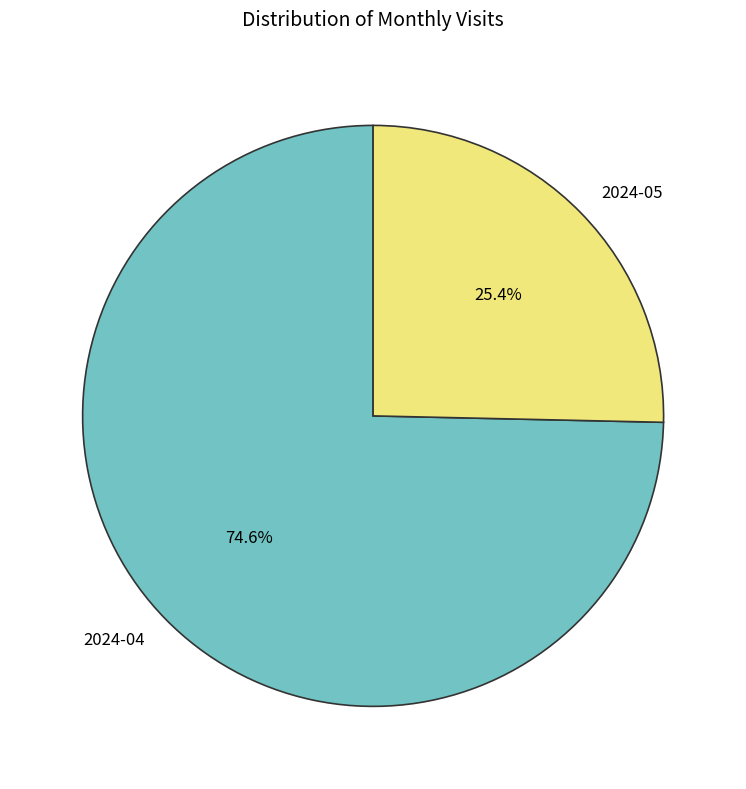

To the nearest percent, what percentage of the pie is 2024-05?

25%